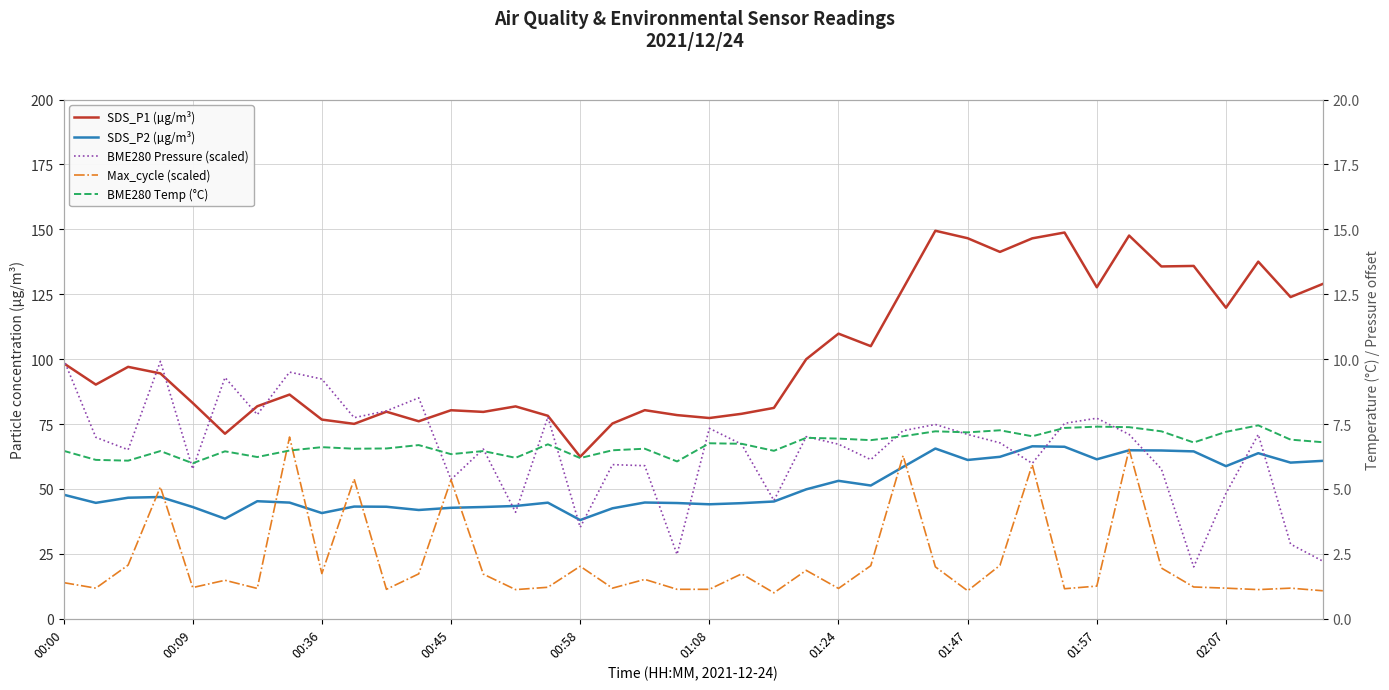

At how many categories does at least one series exceed 20?

40